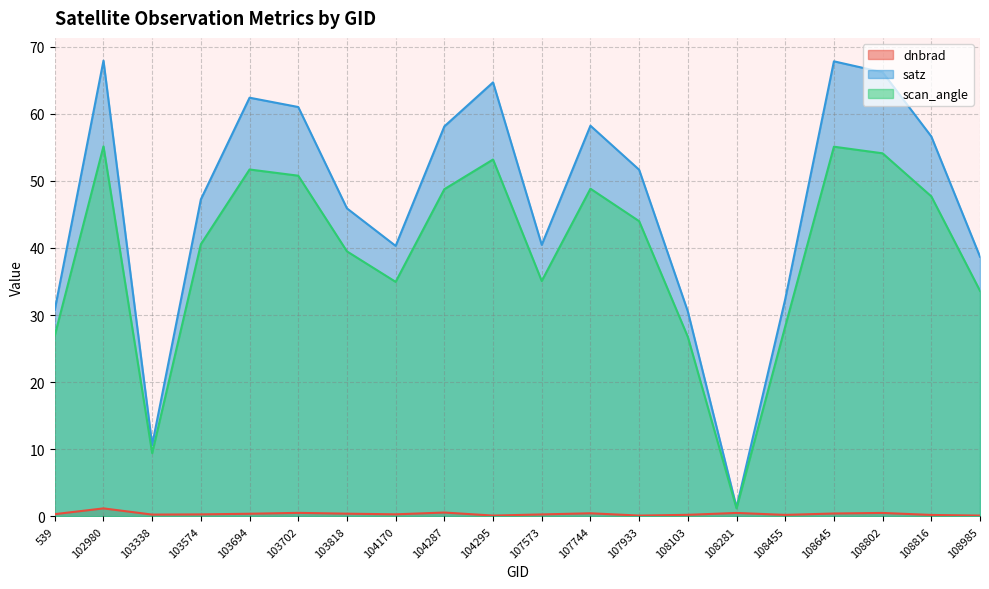

Where is the first local minimum for satz?

103338